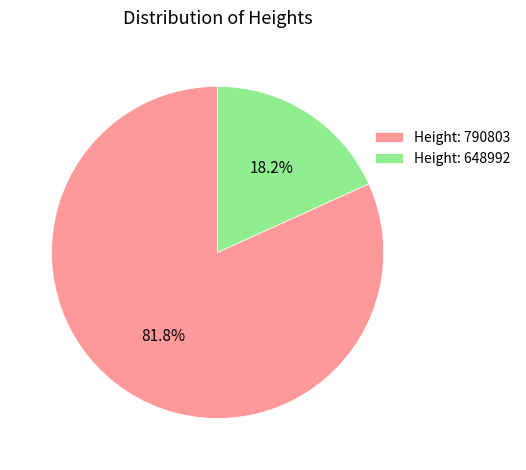

What portion of the pie excludes Height: 790803?

18.2%